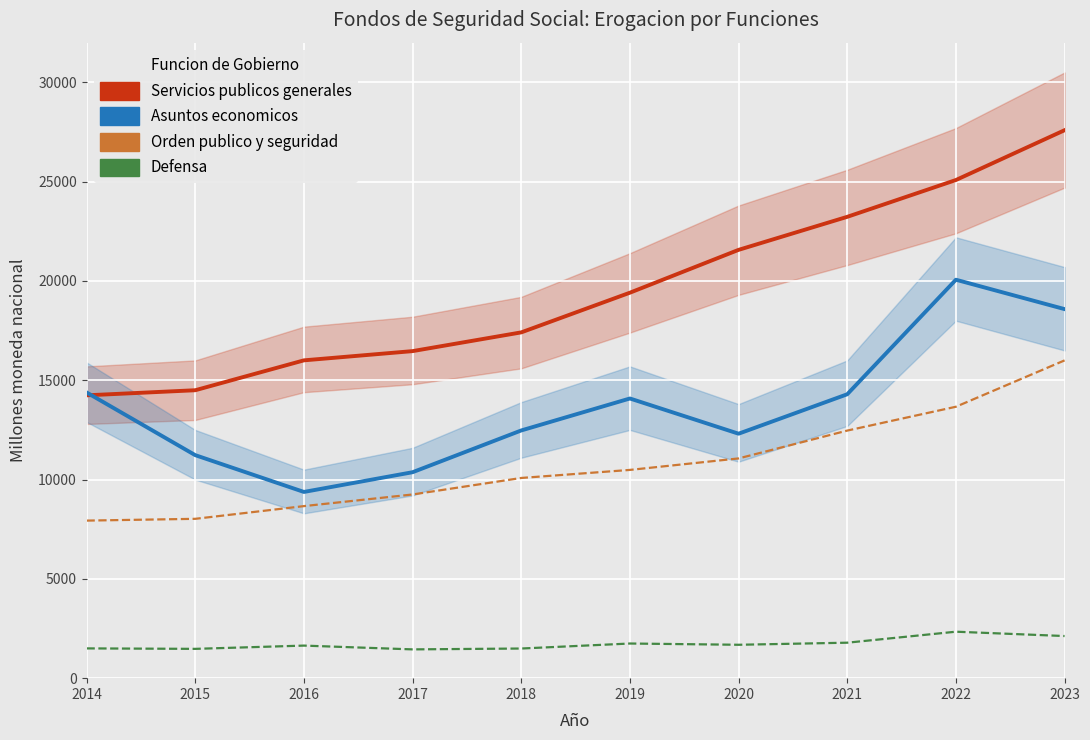

Does the chart display data point markers on the line(s)?

No